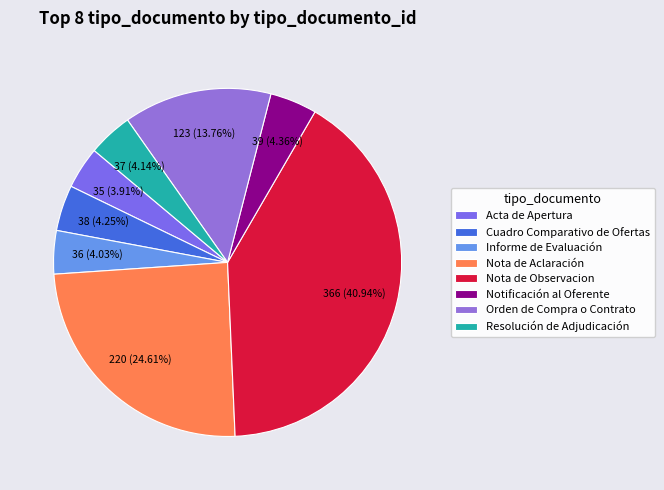

Count the number of slices in the pie.

8